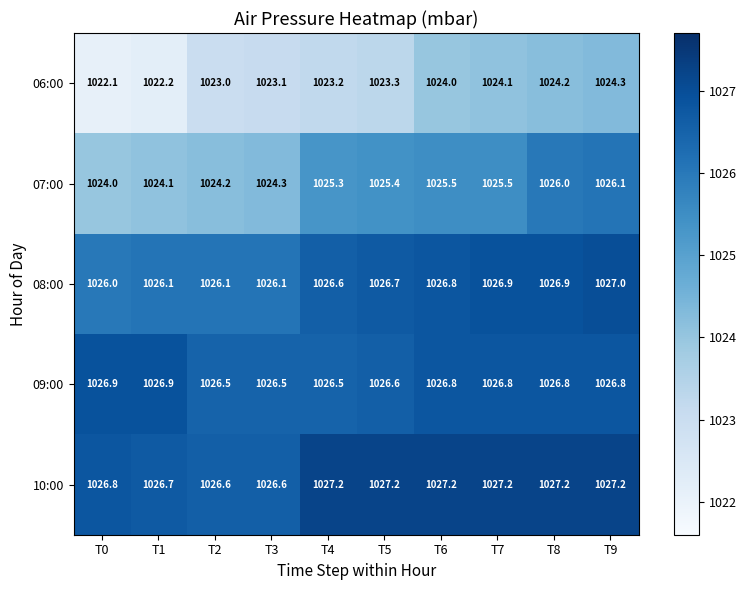

Which series changed the most between T1 and T2?

06:00